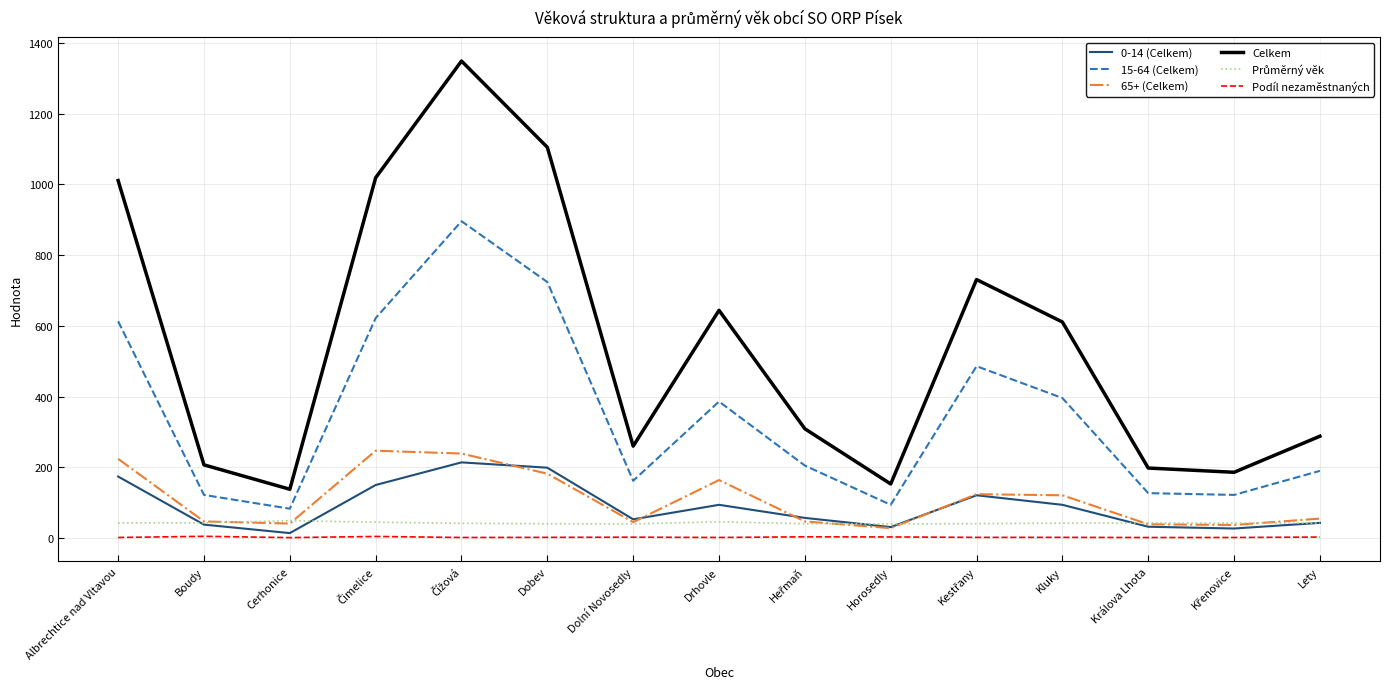

Which series has the largest total across all categories?

Celkem